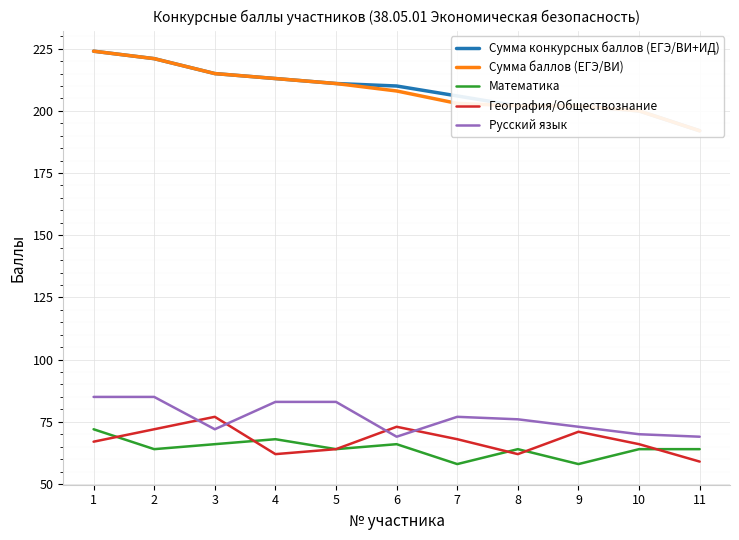

Is it true that Русский язык equals 72 at 3?

True